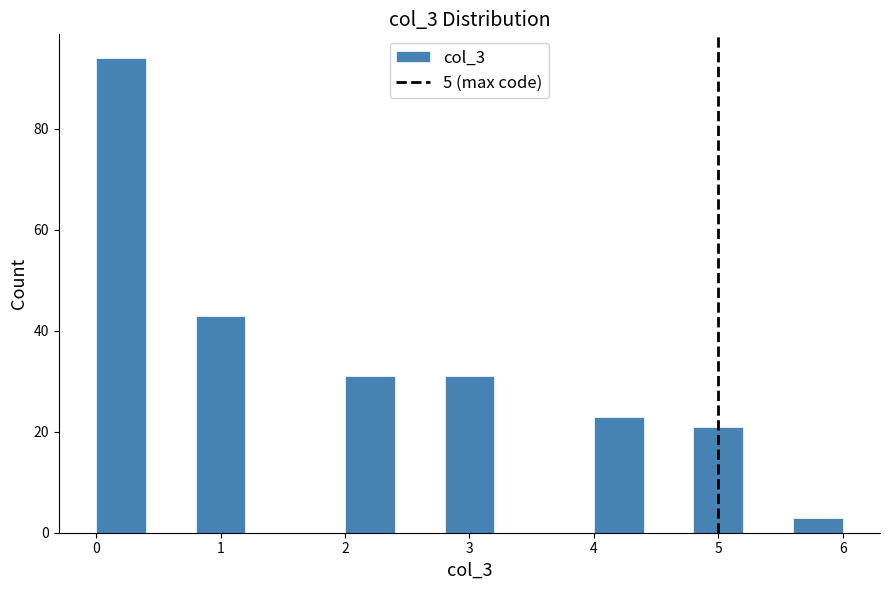

Over which range of the x-axis is the bar tallest?

0.0 to 0.4